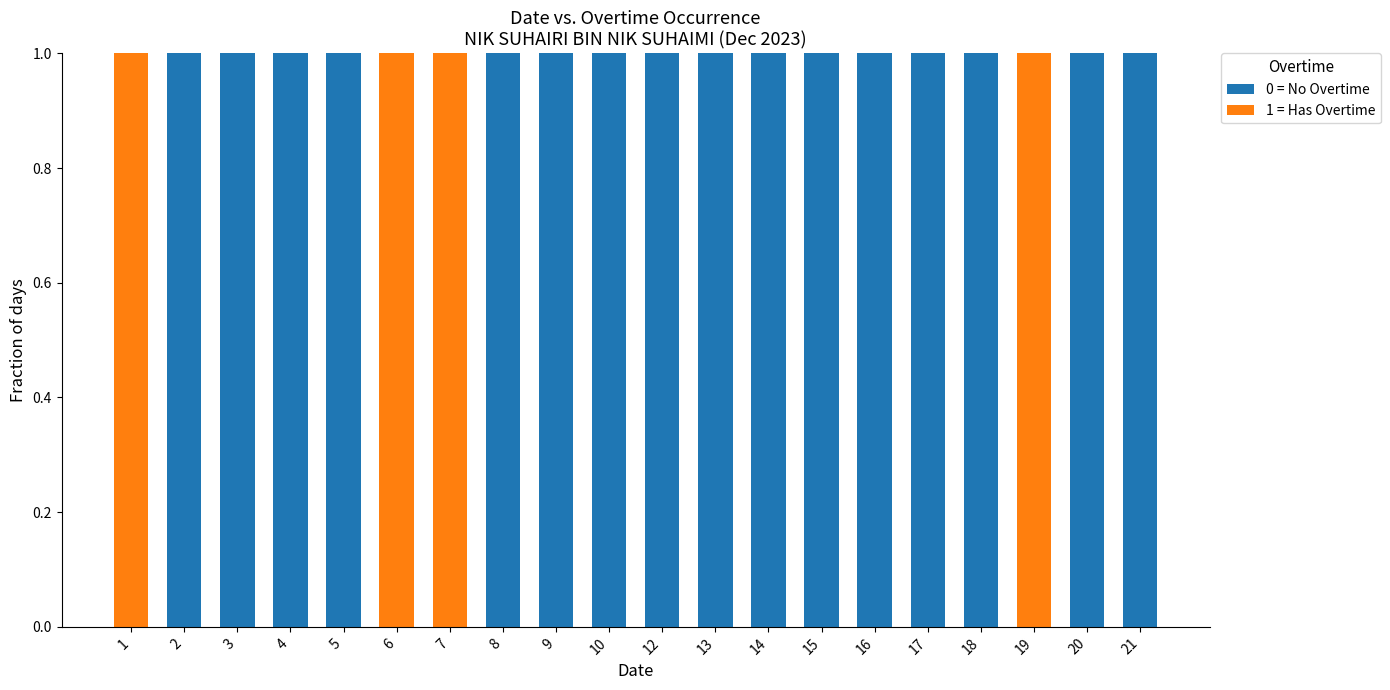

The value of 0 = No Overtime at 6 is 0. True or false?

True